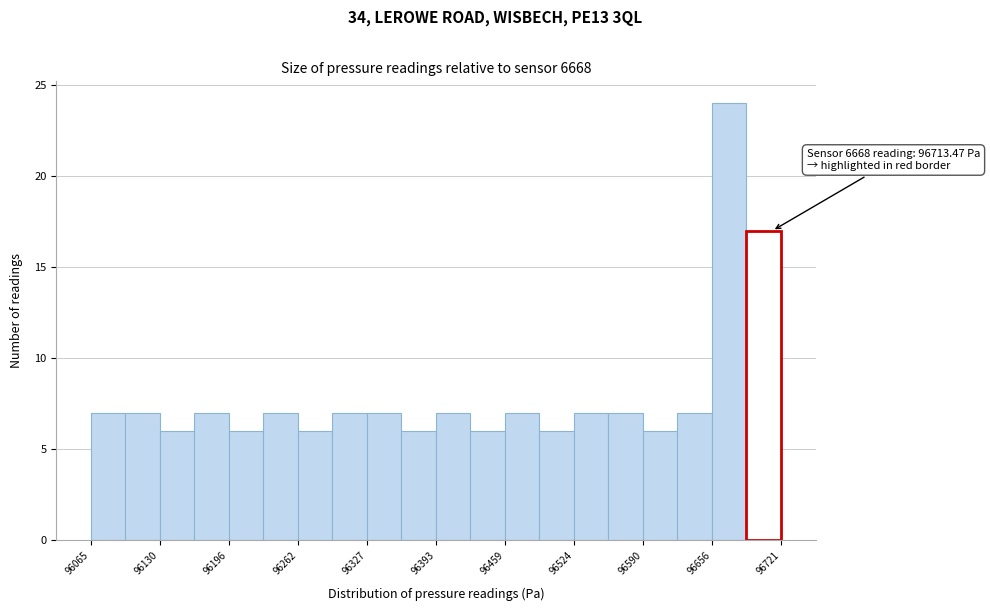

Around what value on the x-axis is the tallest bar? Give the approximate position of its centre, as read against the axis.

96670